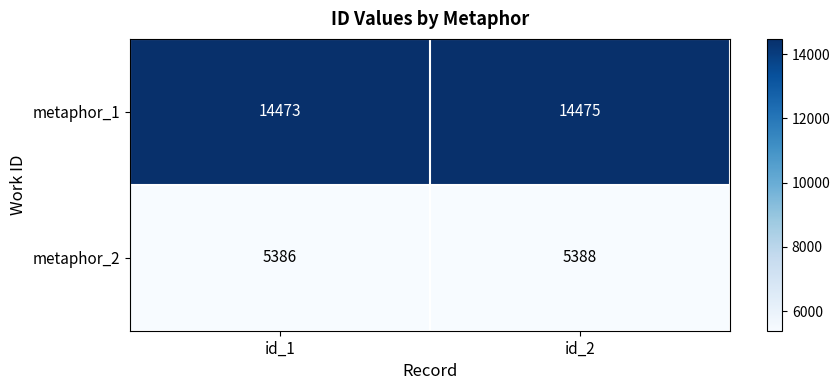

Reading left to right, list all the values displayed in this chart.

metaphor_1: 14473	14475
metaphor_2: 5386	5388